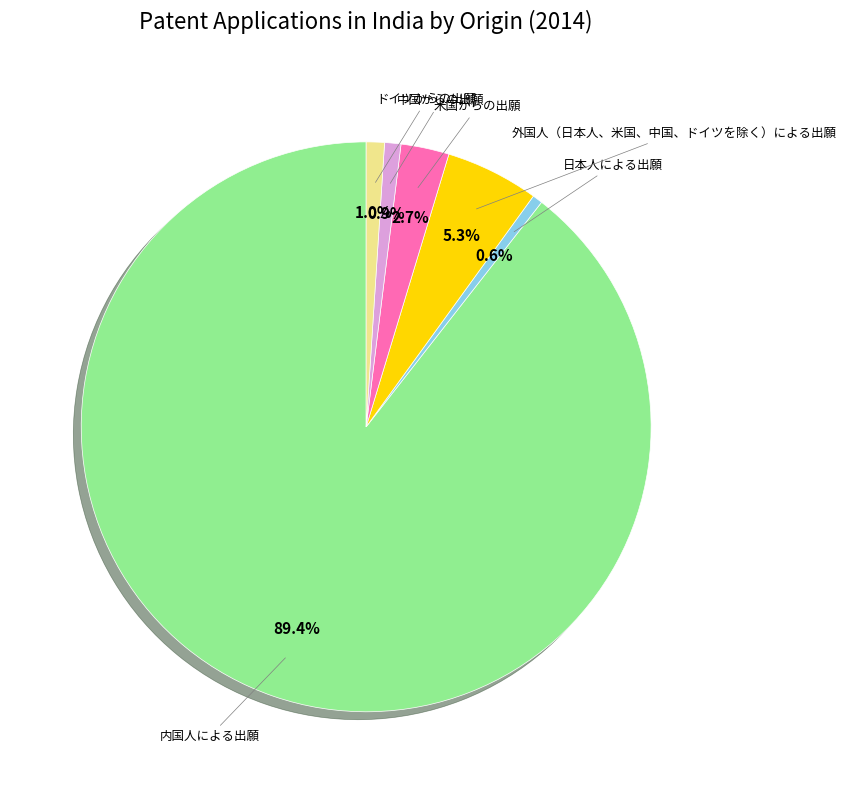

Is there a majority slice in this chart?

Yes